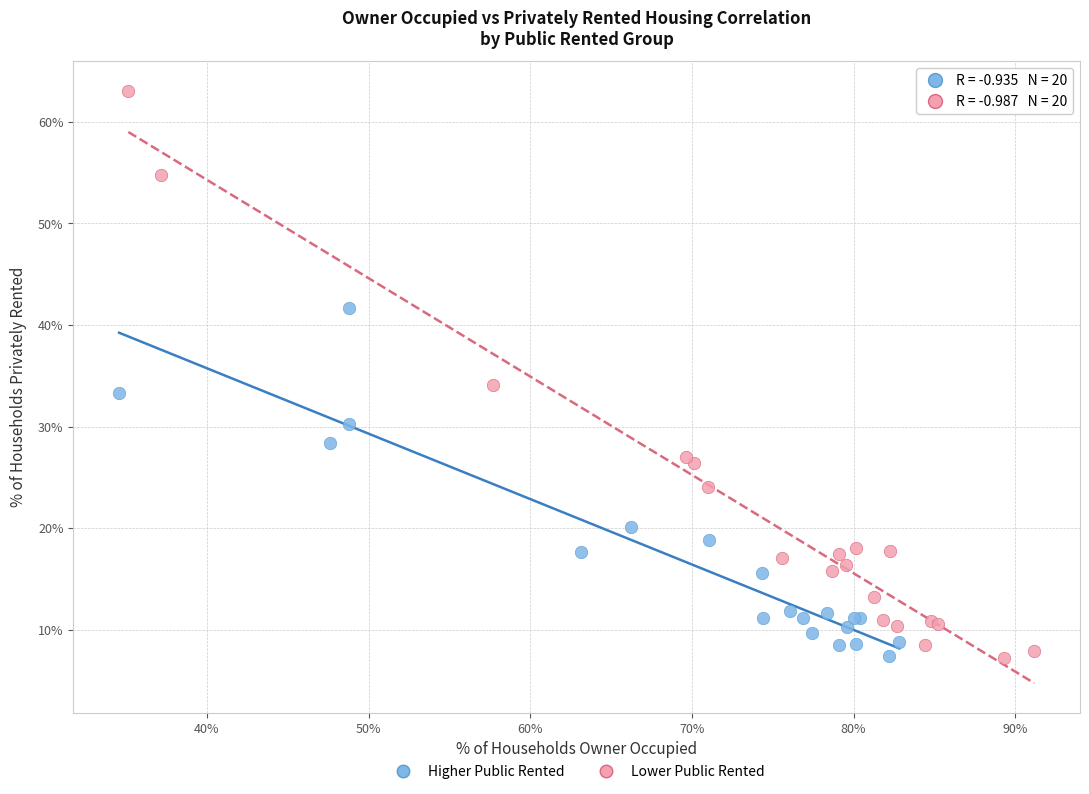

Which series reaches the maximum Y coordinate?

Lower Public Rented